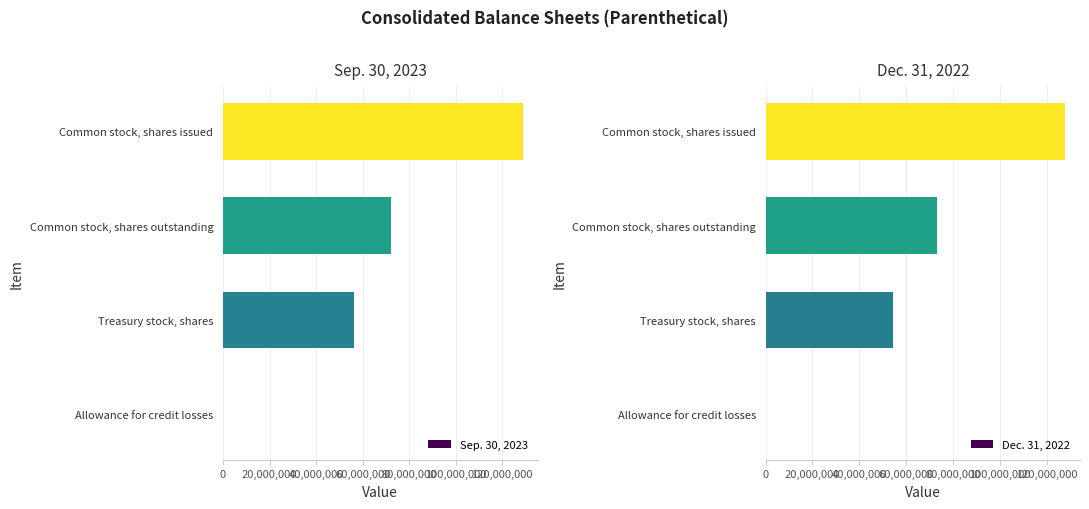

The value of Sep. 30, 2023 at Treasury stock, shares is 99907580. True or false?

False